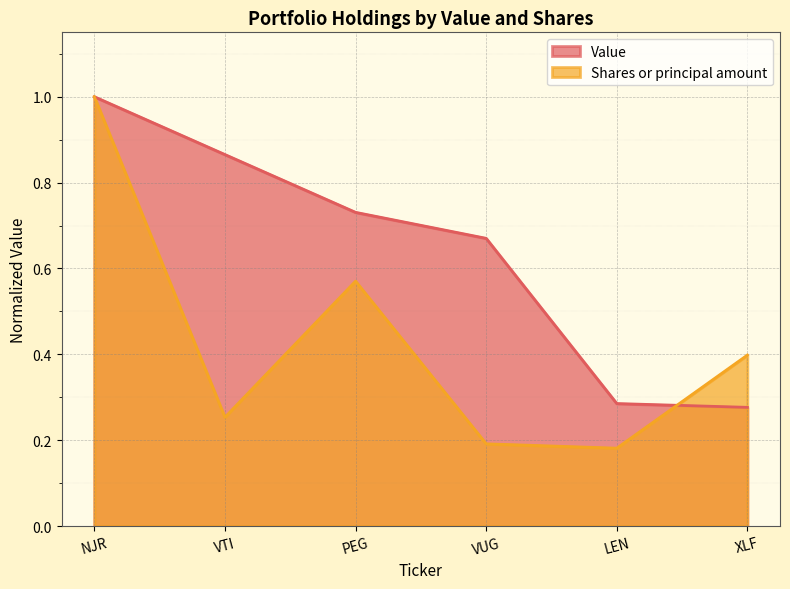

Rank the series by their average value, from lowest to highest.

Shares or principal amount, Value